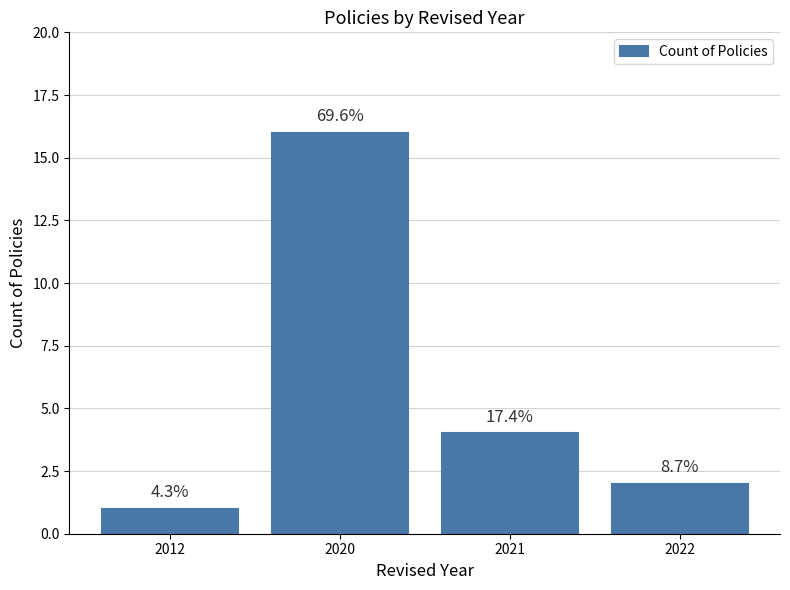

How many bars are there in total?

4